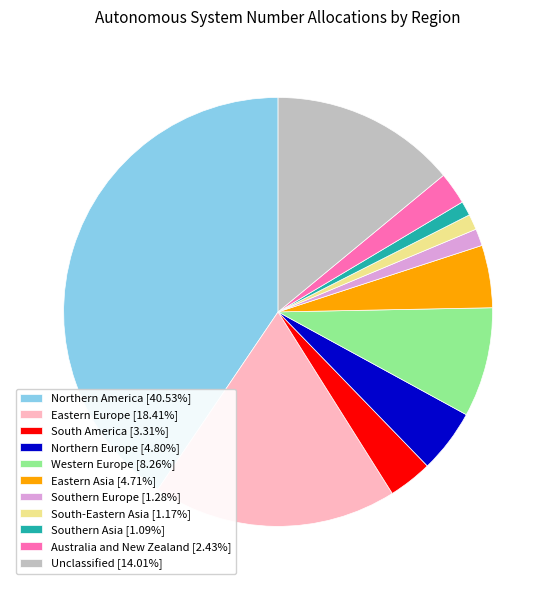

Is Eastern Europe [18.41%] the majority of the pie?

No